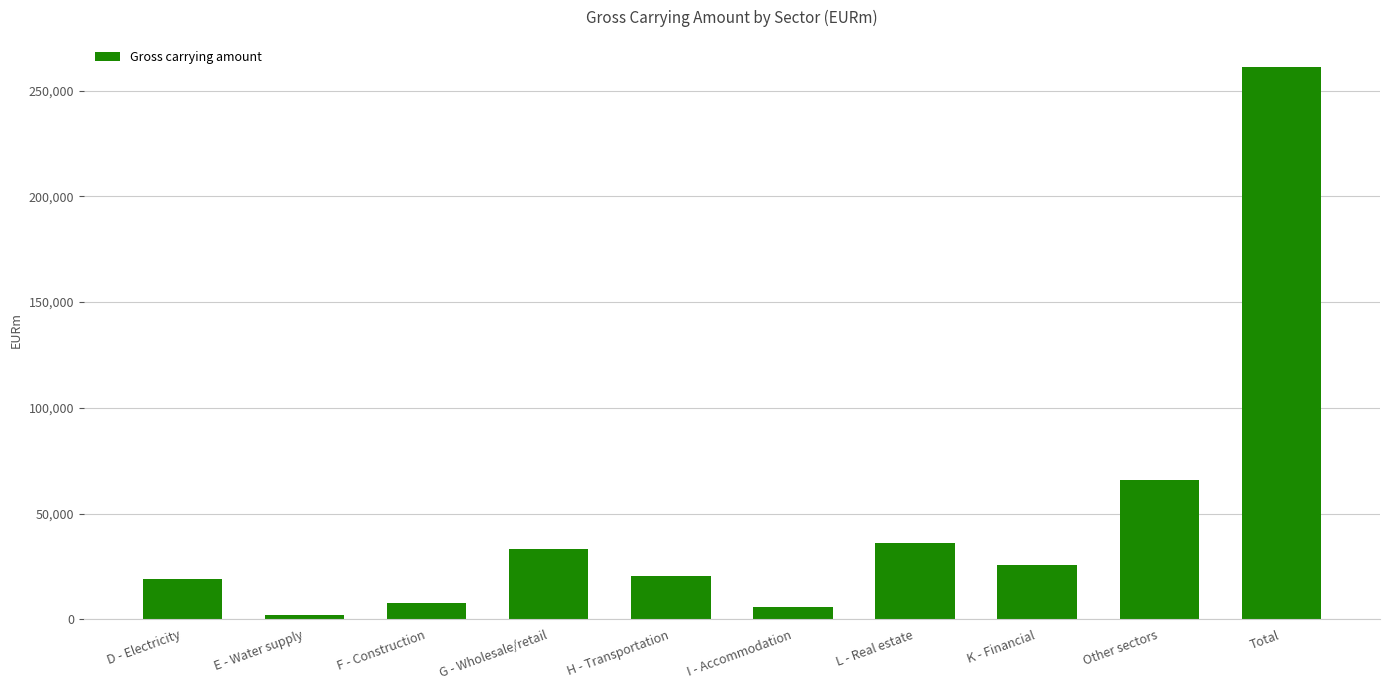

The chart shows a value of 9130 at L - Real estate. True or false?

False